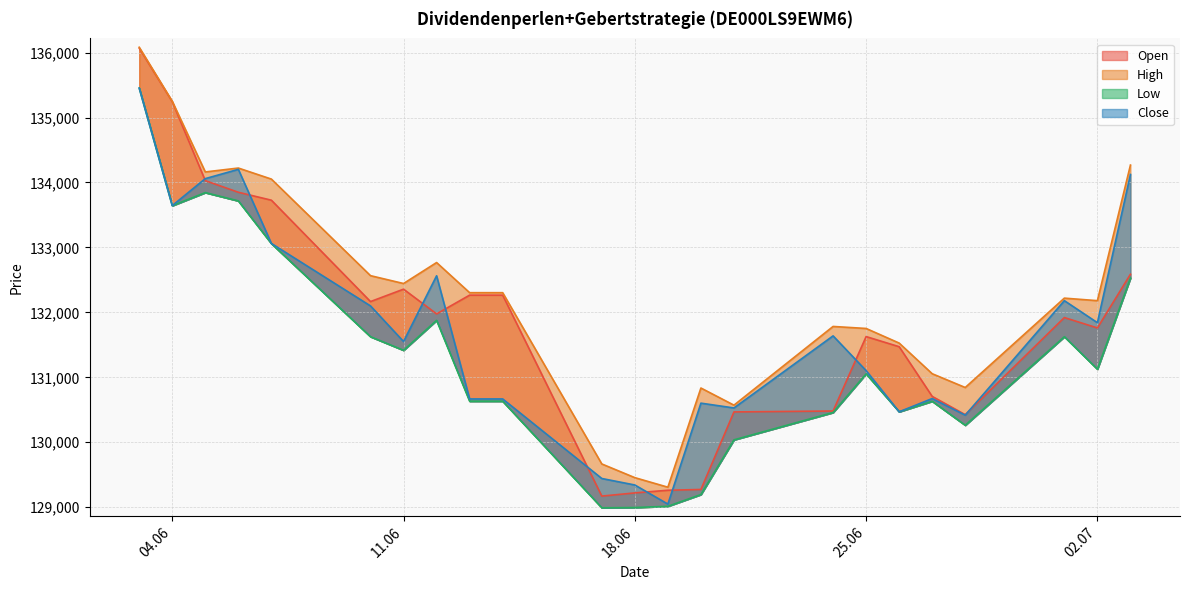

How many lines are shown in the chart?

4